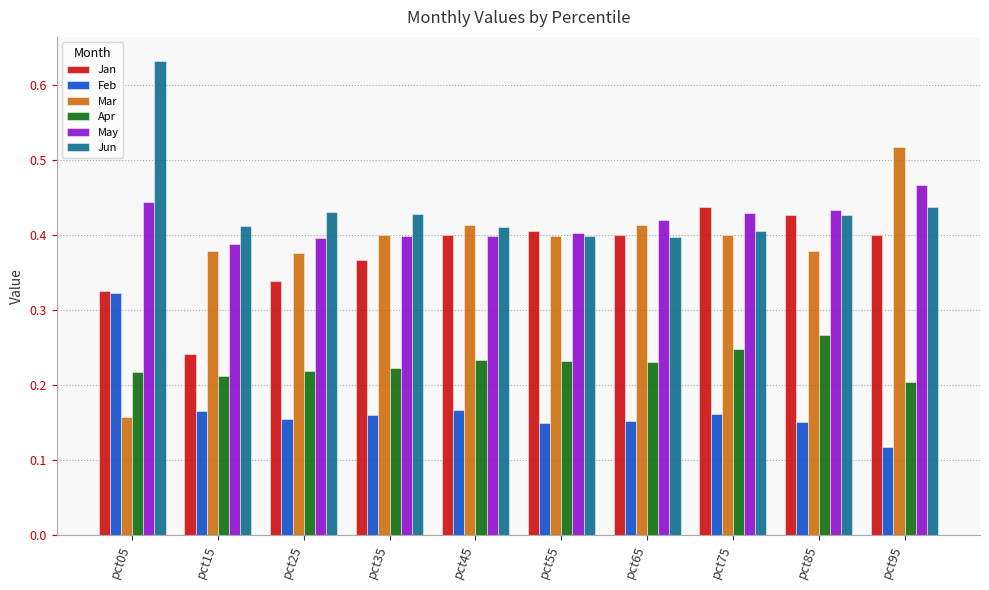

Count the number of data series in this chart.

6